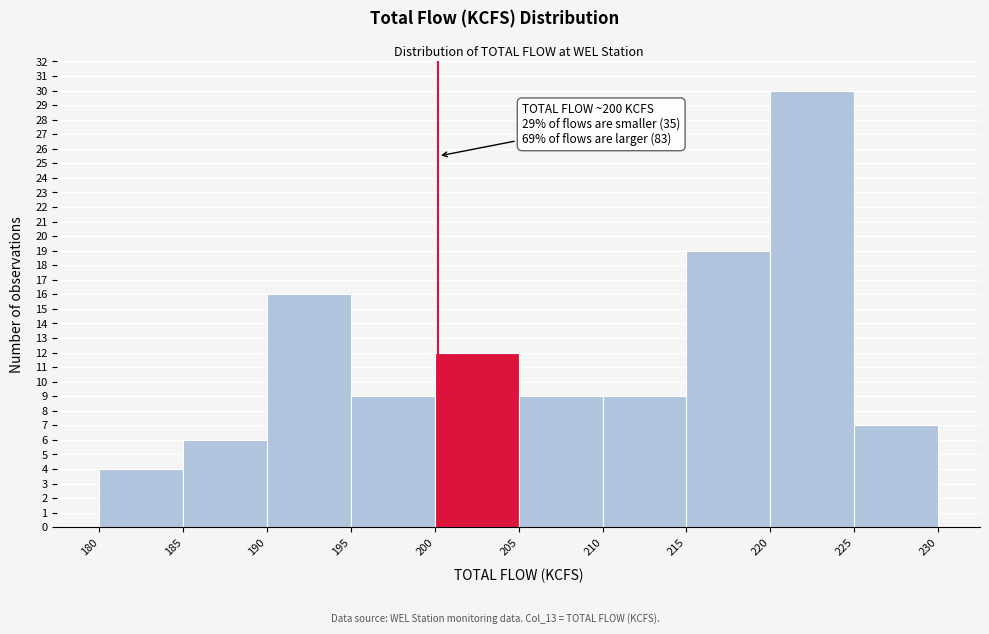

Which range on the x-axis has the tallest bar?

220 to 225